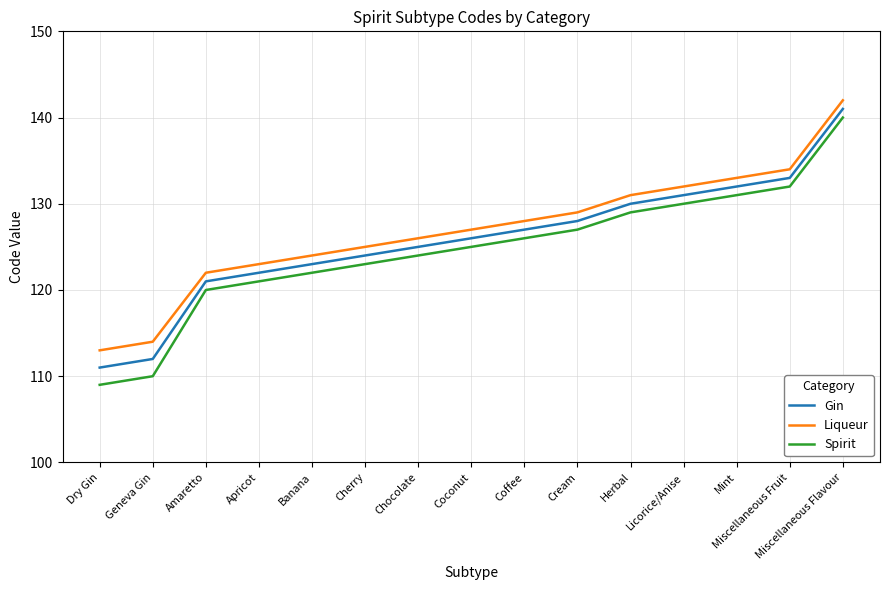

Rank the series at Geneva Gin from lowest to highest value.

Spirit, Gin, Liqueur